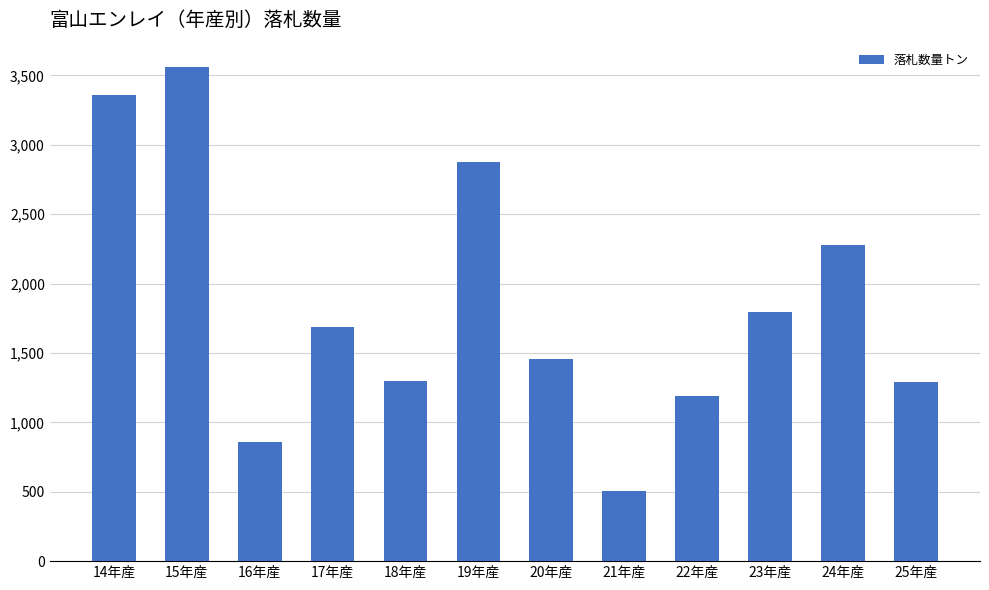

Does the chart contain stacked bars?

No